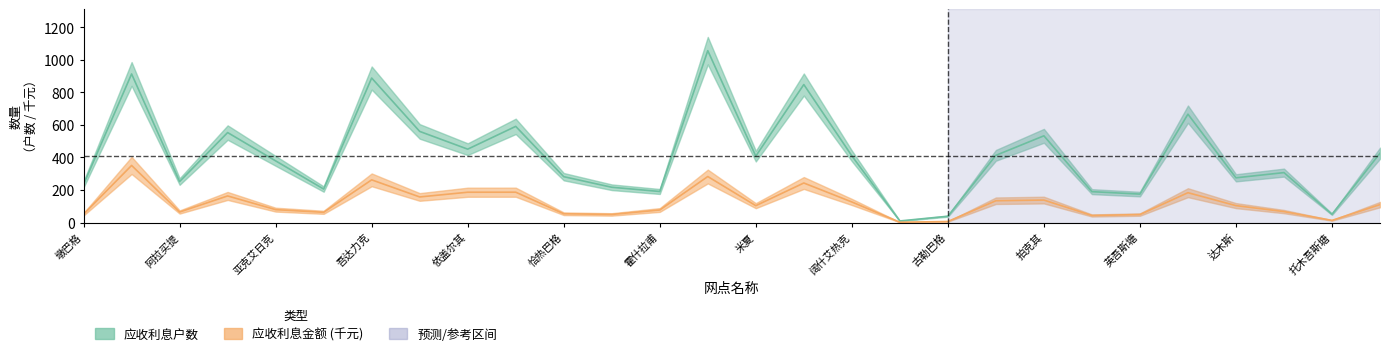

Does the chart display data point markers on the line(s)?

No